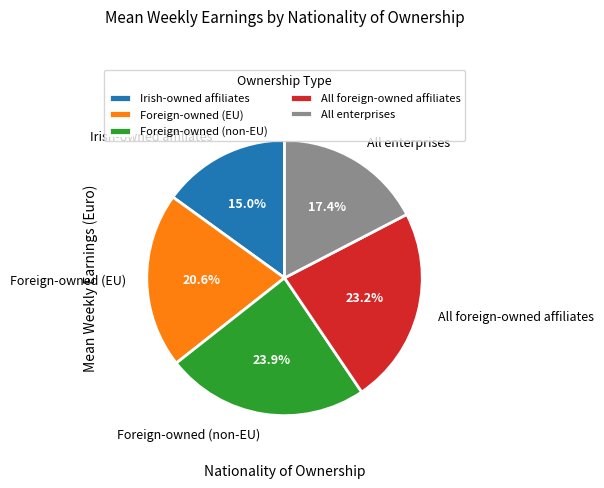

Is it true that All enterprises is 4% of the pie?

False